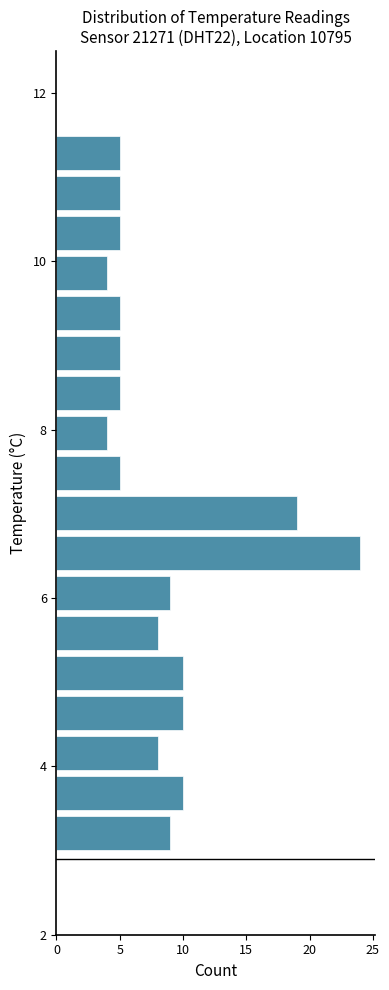

Read against the y-axis, roughly where is the centre of the longest bar?

6.6